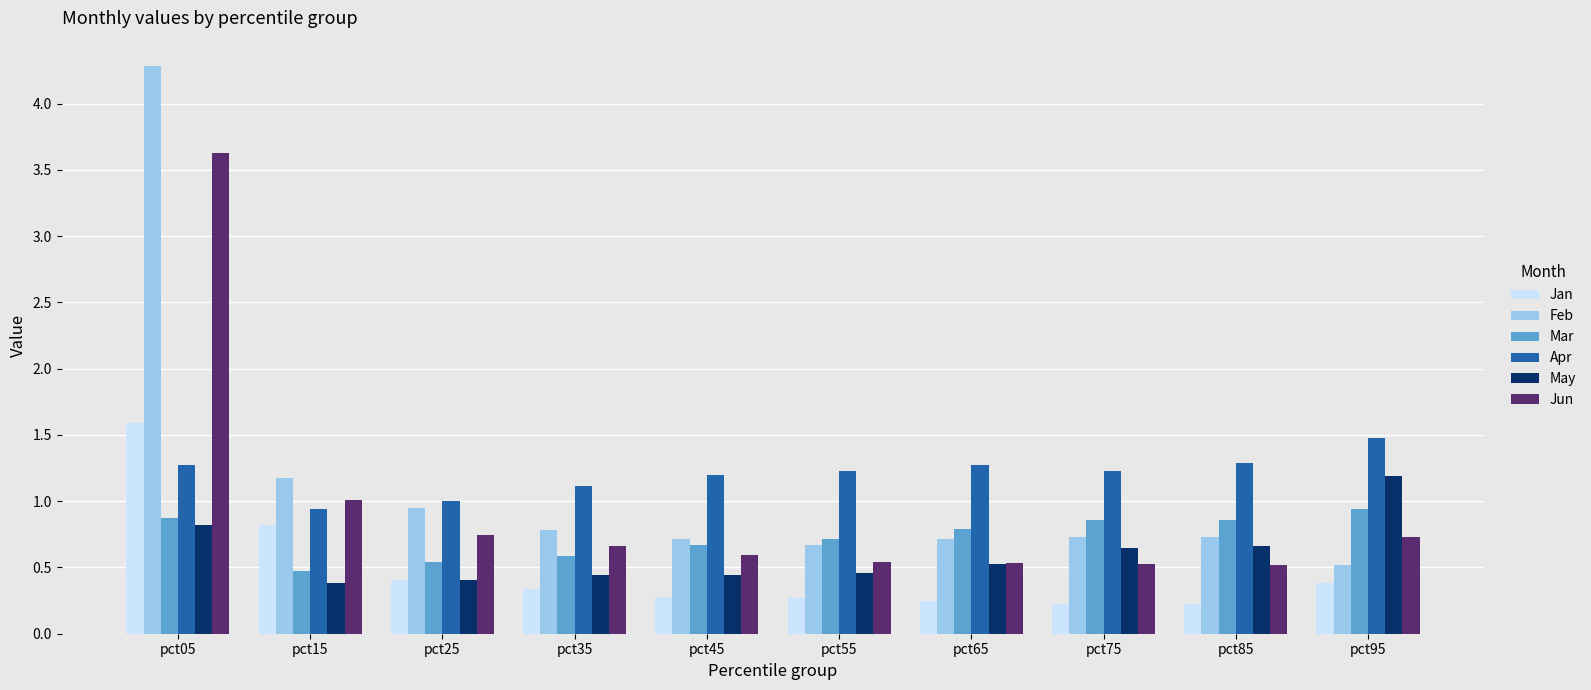

At which label is Feb closest to 2?

pct15